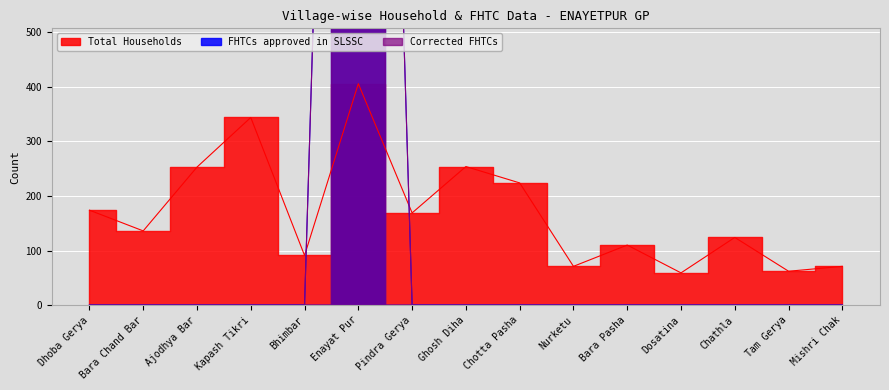

What is the highest value of the Total Households series?

406